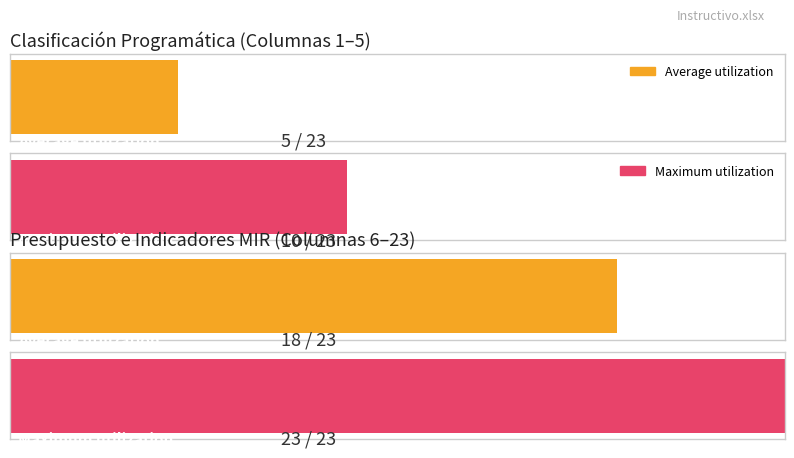

What is the sum of all Columna 12-23 (Indicadores) values?

35